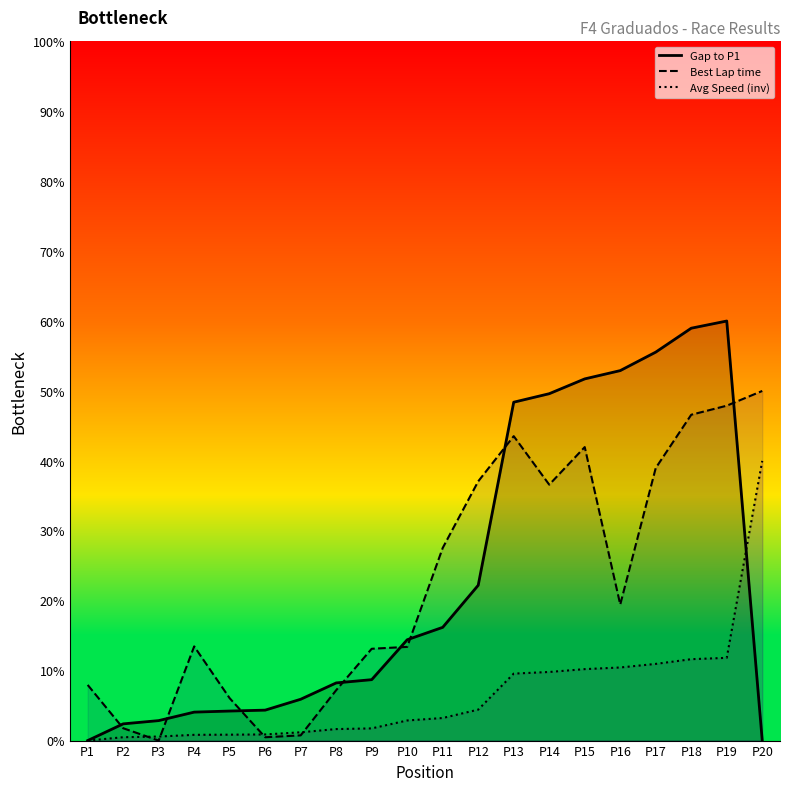

At which label does Gap to P1 first exceed 14?

P10